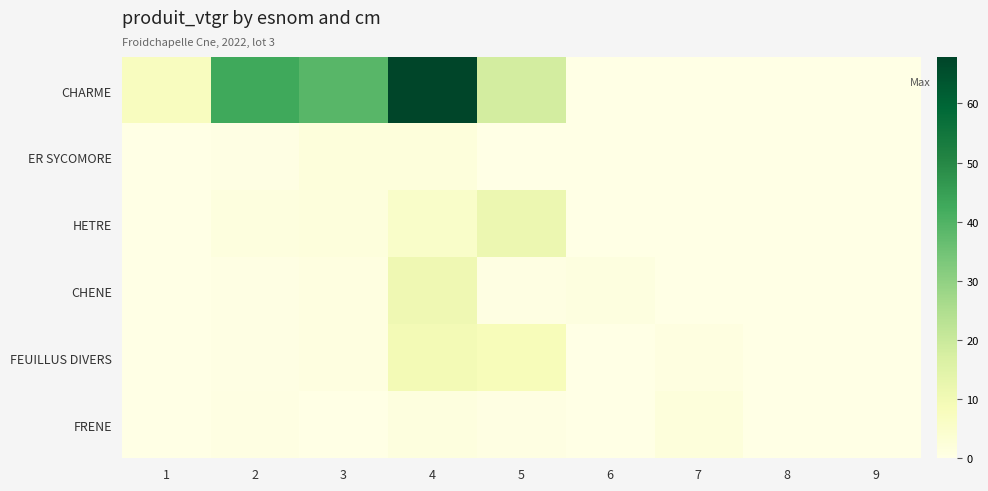

Reading left to right, list all the values displayed in this chart.

CHARME: 1=7.3	2=42.9	3=38.7	4=67.8	5=18.1	6=0.0	7=0.0	8=0.0	9=0.0
ER SYCOMORE: 1=0.0	2=0.4	3=2.0	4=1.9	5=0.0	6=0.0	7=0.0	8=0.0	9=0.0
HETRE: 1=0.0	2=1.4	3=1.8	4=5.5	5=11.5	6=0.0	7=0.0	8=0.0	9=0.0
CHENE: 1=0.0	2=0.4	3=1.0	4=10.8	5=0.7	6=1.1	7=0.0	8=0.0	9=0.0
FEUILLUS DIVERS: 1=0.0	2=0.3	3=1.0	4=9.6	5=8.2	6=0.0	7=1.0	8=0.0	9=0.0
FRENE: 1=0.0	2=0.6	3=0.2	4=1.6	5=0.7	6=0.0	7=2.0	8=0.0	9=0.0